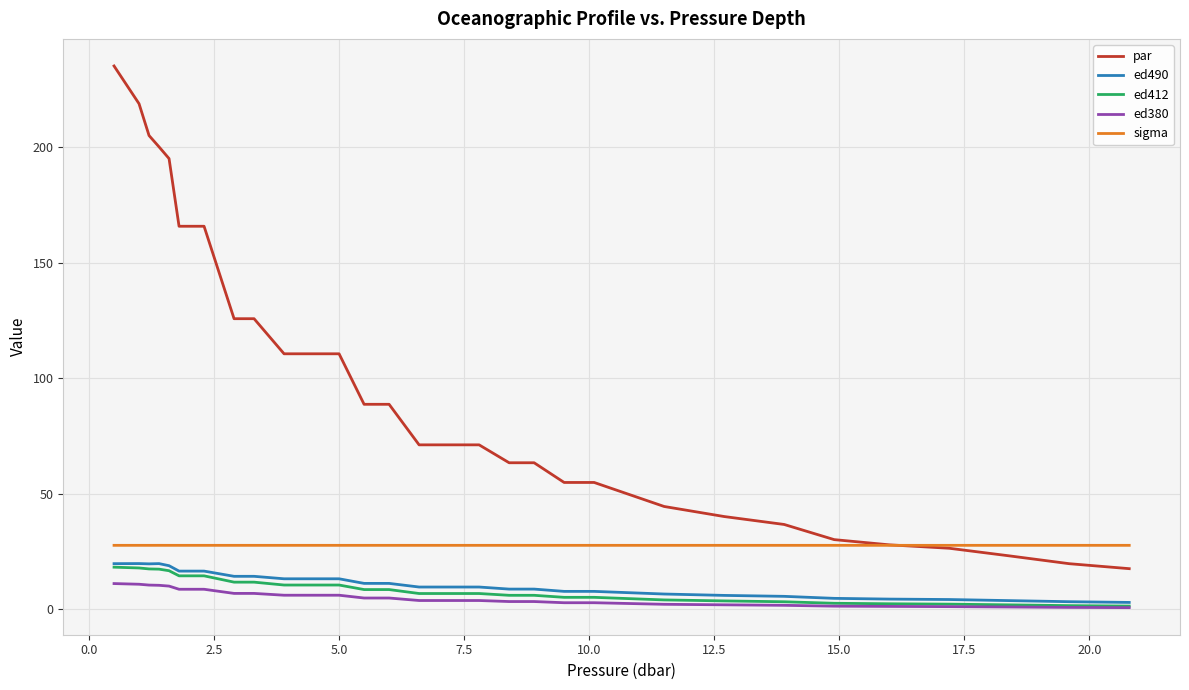

True or false: sigma and ed380 cross at least once.

False